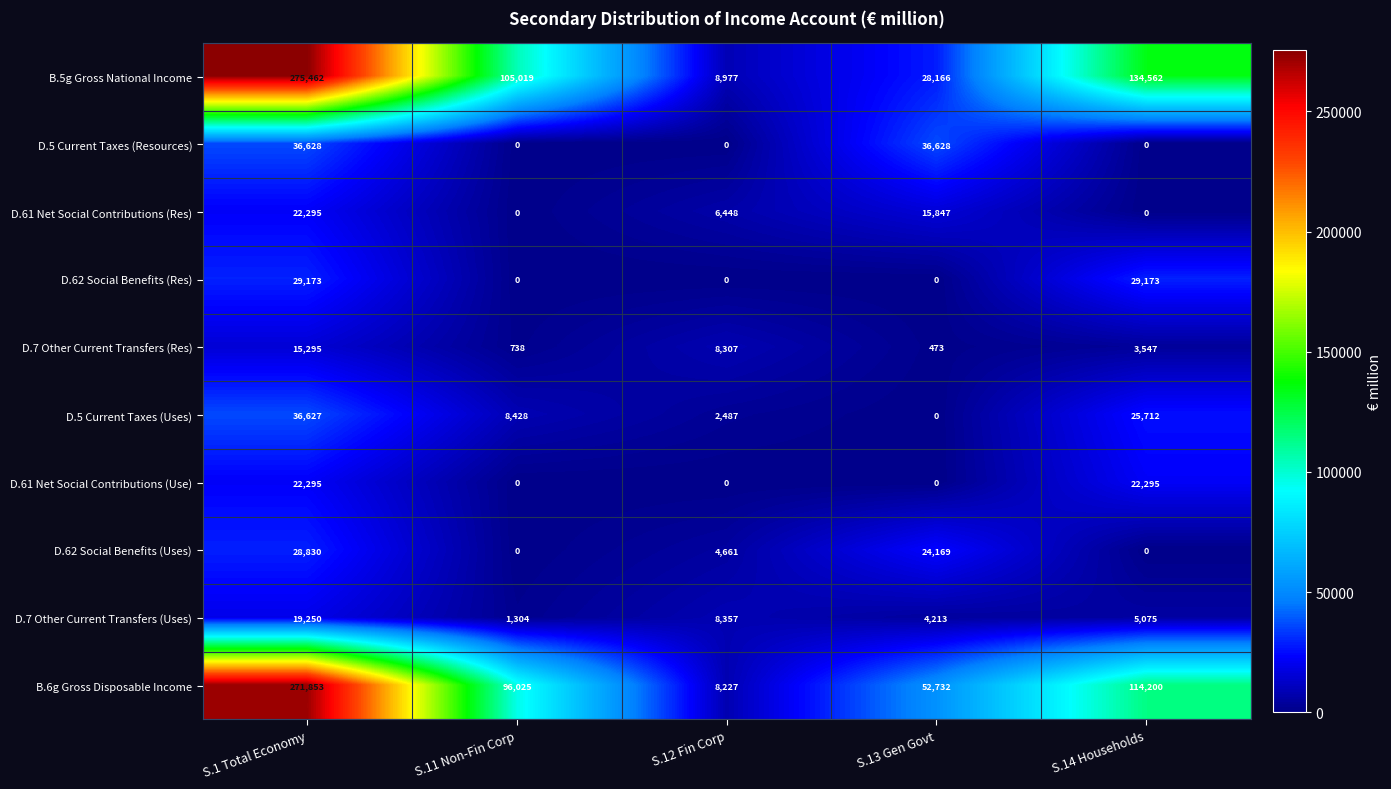

Which series has the widest spread of values?

B.5g Gross National Income